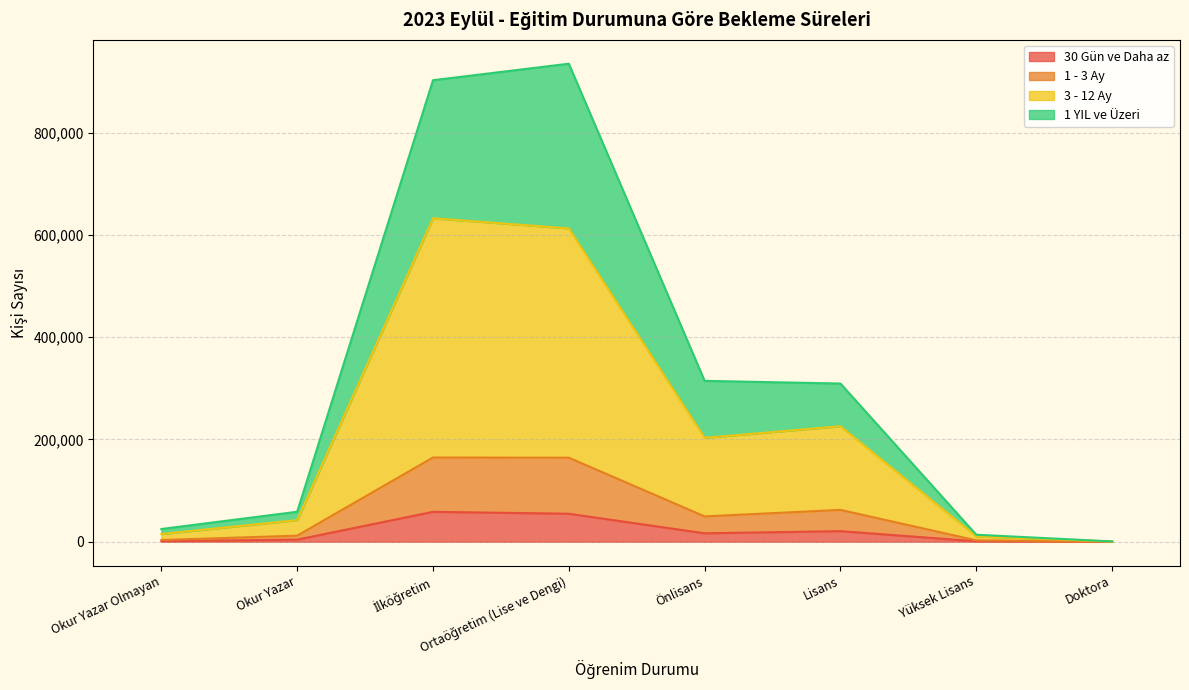

Reading right to left, what are all the values shown in this chart?

30 Gün ve Daha az: Doktora=57	Yüksek Lisans=944	Lisans=20774	Önlisans=16568	Ortaöğretim (Lise ve Dengi)=54827	İlköğretim=58519	Okur Yazar=4160	Okur Yazar Olmayan=1132
1 - 3 Ay: Doktora=167	Yüksek Lisans=2752	Lisans=62296	Önlisans=49546	Ortaöğretim (Lise ve Dengi)=164319	İlköğretim=164637	Okur Yazar=11922	Okur Yazar Olmayan=3431
3 - 12 Ay: Doktora=534	Yüksek Lisans=10530	Lisans=225826	Önlisans=203128	Ortaöğretim (Lise ve Dengi)=612595	İlköğretim=632406	Okur Yazar=42287	Okur Yazar Olmayan=15110
1 YIL ve Üzeri: Doktora=675	Yüksek Lisans=13786	Lisans=309336	Önlisans=314544	Ortaöğretim (Lise ve Dengi)=934561	İlköğretim=902280	Okur Yazar=58681	Okur Yazar Olmayan=24962